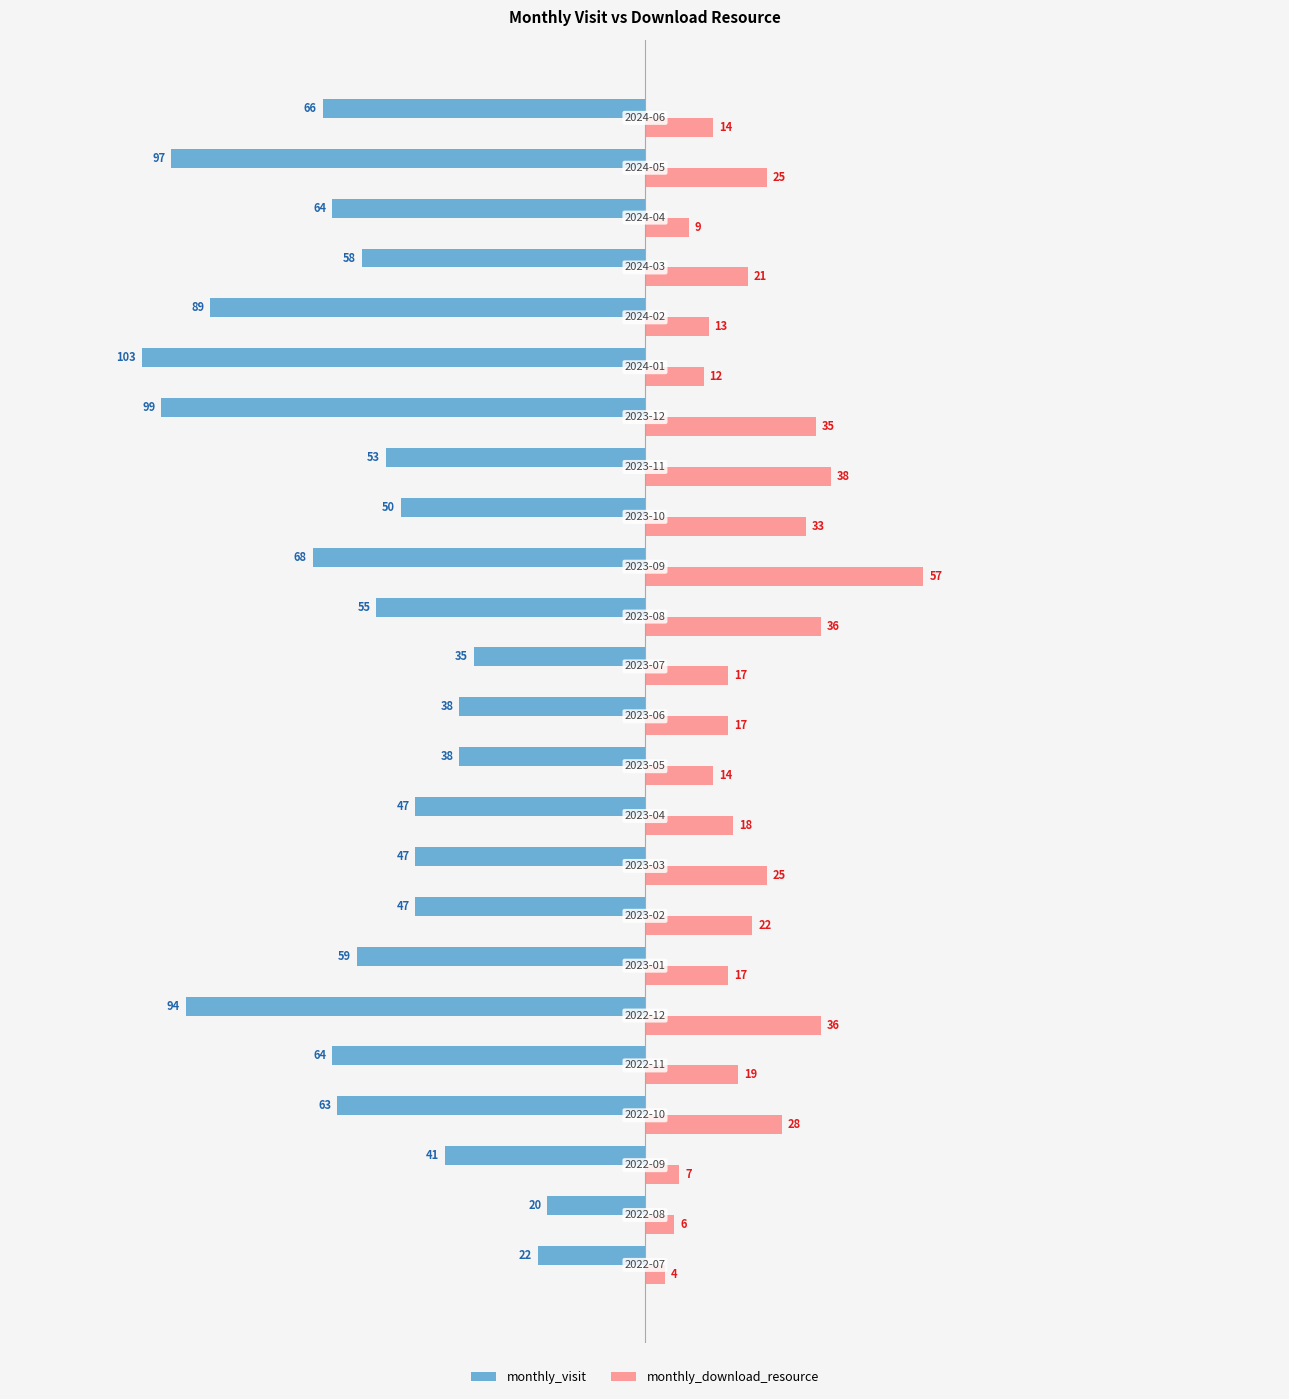

What is the greatest value displayed?

57